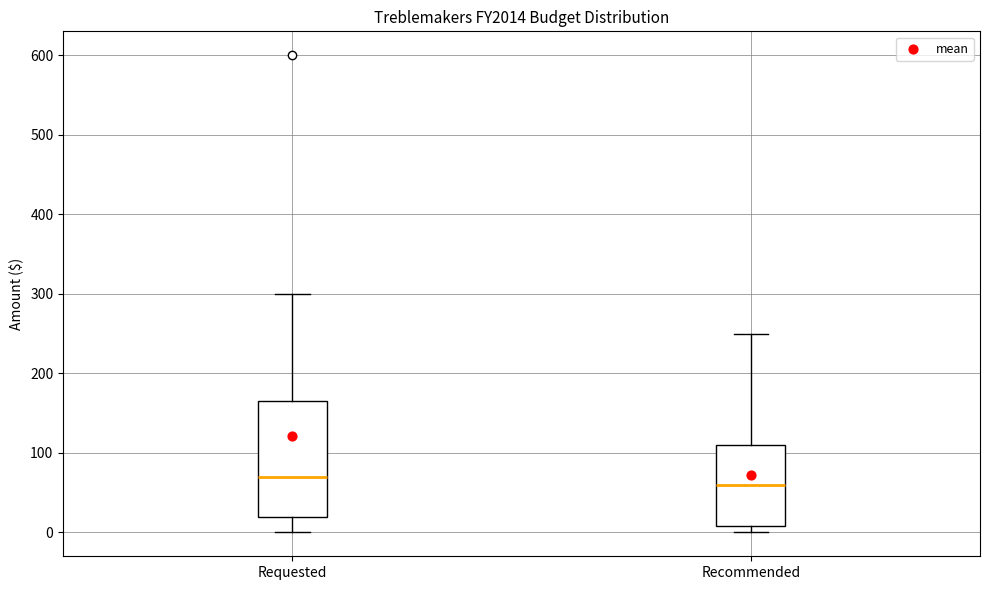

Reading left to right, transcribe this box plot: for each box, give where its median line is, the range the box spans, and where its two whiskers end, as read against the y-axis. The values are not printed on the chart, so give them approximately, as read against the axis.

Requested: median 70, box 20 to 170, whiskers 0 to 300
Recommended: median 60, box 10 to 110, whiskers 0 to 250